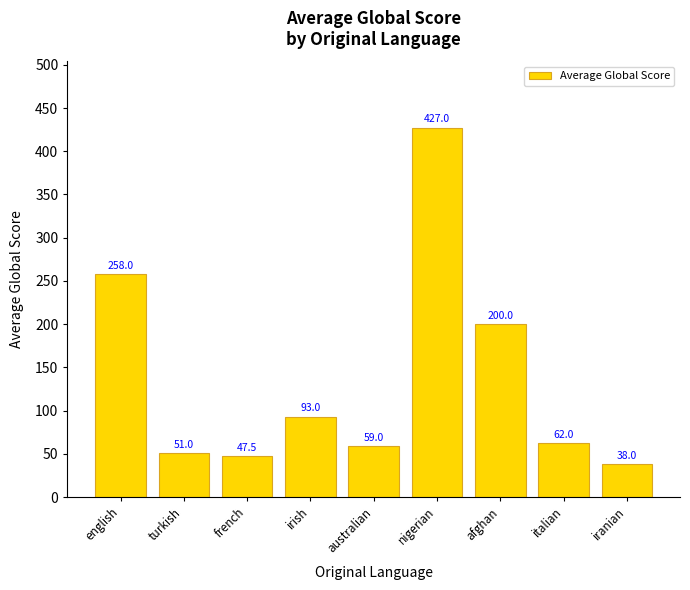

What is the minimum value shown in the chart?

38.0